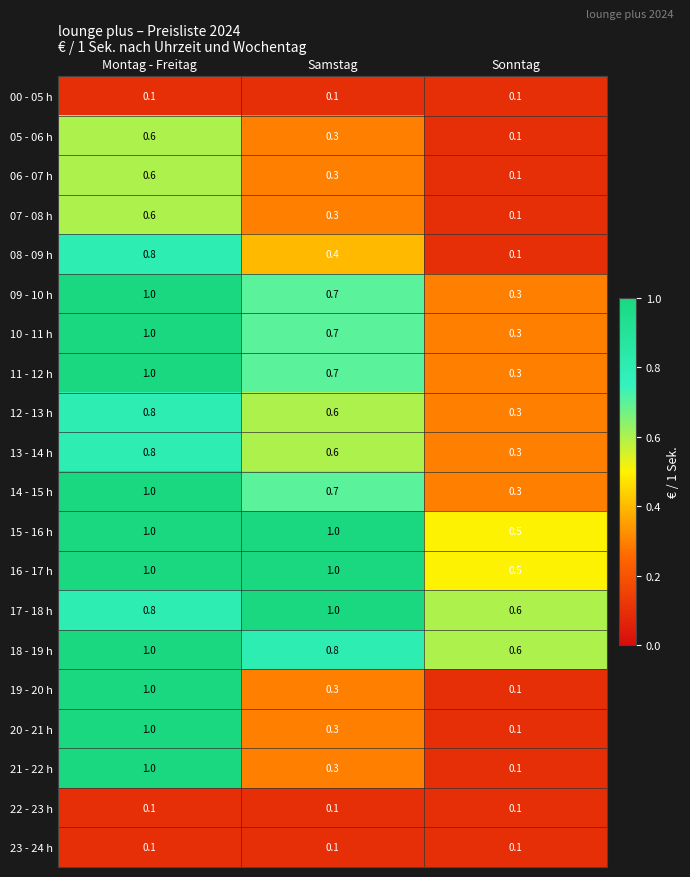

What is the spread (max minus min) of values at Samstag?

0.9